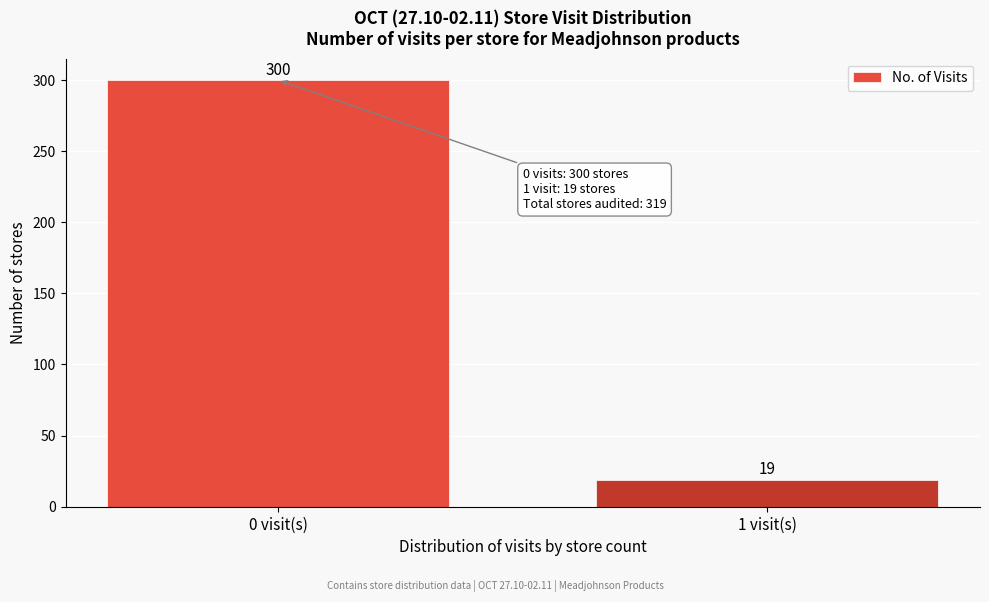

Reading right to left, transcribe all the data shown in this chart.

19	300